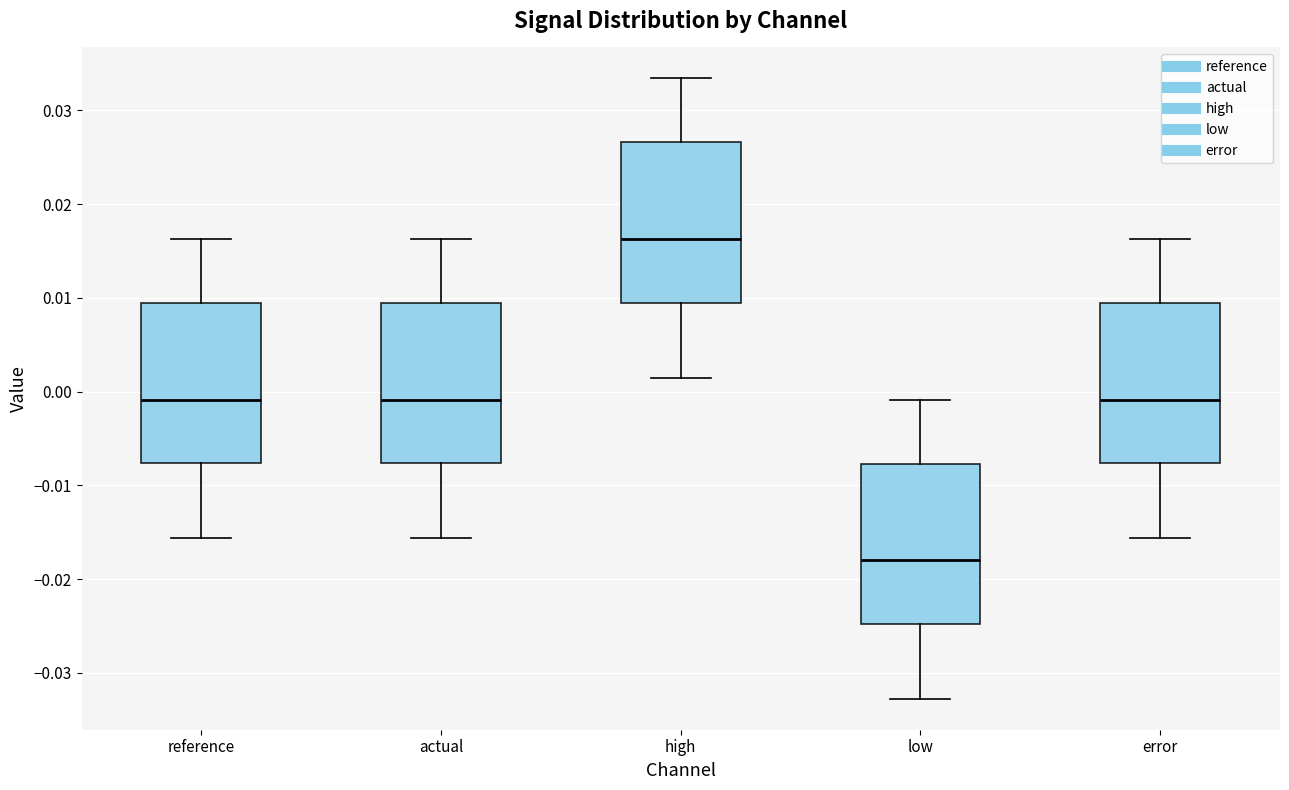

Reading left to right, read every box against the y-axis: the position of its median line, the range the box covers, and the ends of its whiskers. The values are not printed on the chart, so give them approximately, as read against the axis.

reference: median -0.001, box -0.008 to 0.009, whiskers -0.016 to 0.016
actual: median -0.001, box -0.008 to 0.009, whiskers -0.016 to 0.016
high: median 0.016, box 0.009 to 0.027, whiskers 0.002 to 0.033
low: median -0.018, box -0.025 to -0.008, whiskers -0.033 to -0.001
error: median -0.001, box -0.008 to 0.009, whiskers -0.016 to 0.016